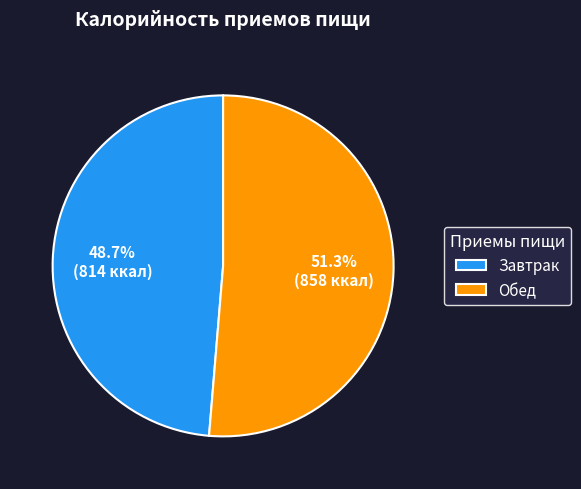

How many slices are in this pie chart?

2